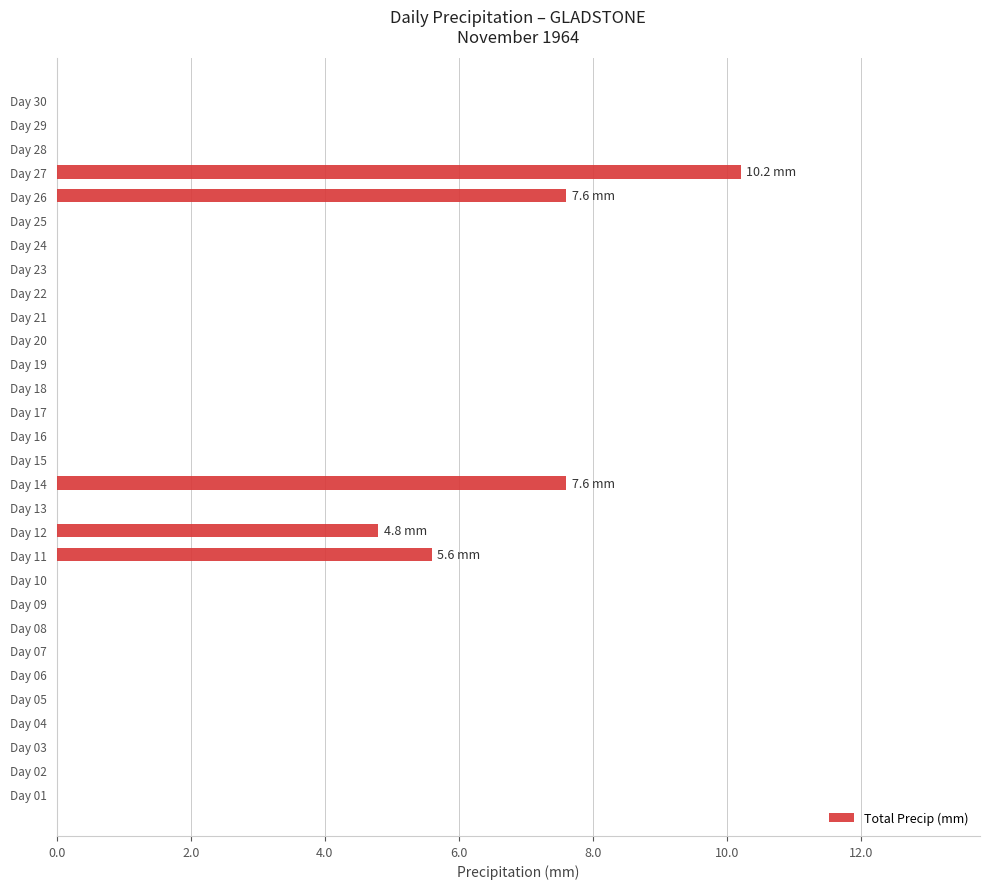

Which label corresponds to the largest value in the chart?

Day 27